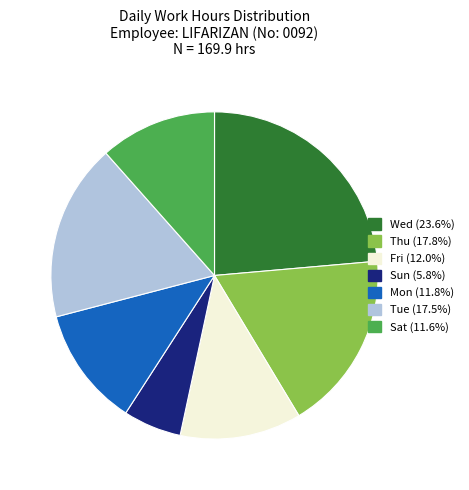

Is there any slice that represents more than half of the pie?

No